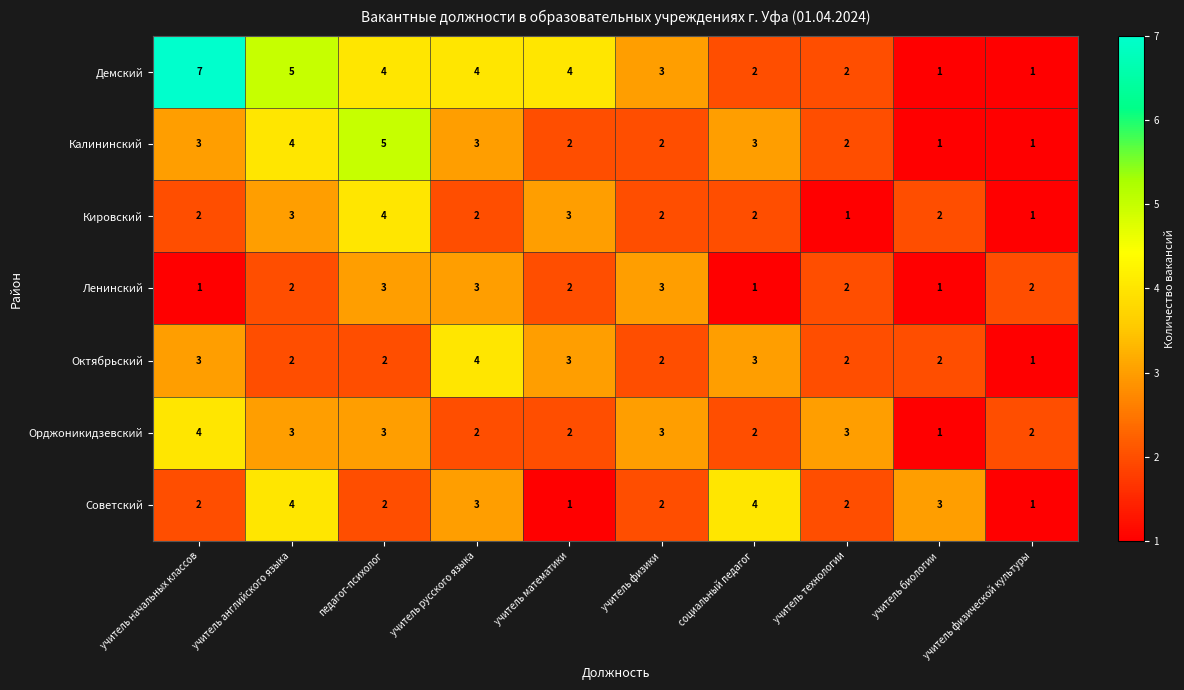

Is it true that Калининский equals 5 at педагог-психолог?

True